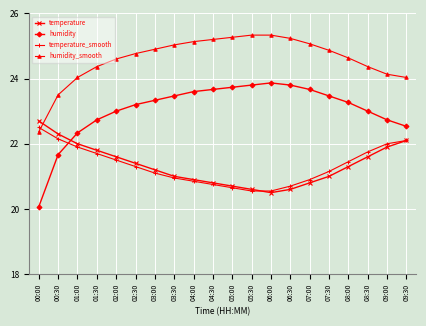

True or false: humidity_smooth and humidity cross at least once.

False